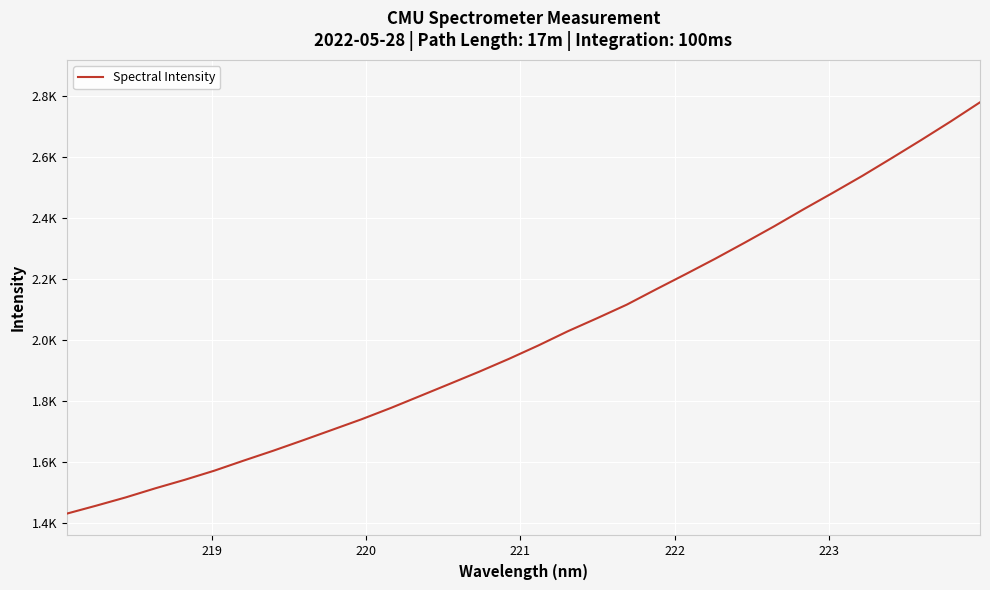

Does the chart have visible grid lines?

Yes